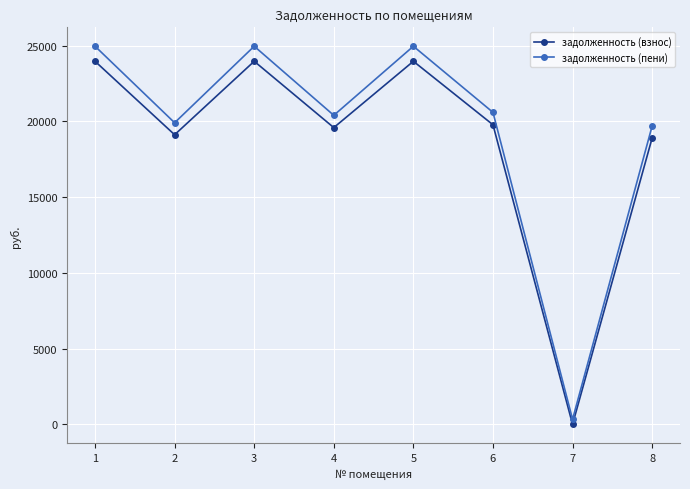

Reading left to right, transcribe all the data shown in this chart.

задолженность (взнос): 1=23967.7	2=19117.7	3=23967.7	4=19588.6	5=23967.7	6=19777.0	7=0.0	8=18906.6
задолженность (пени): 1=24960.3	2=19909.4	3=24960.3	4=20399.8	5=24960.3	6=20596.0	7=330.9	8=19698.3